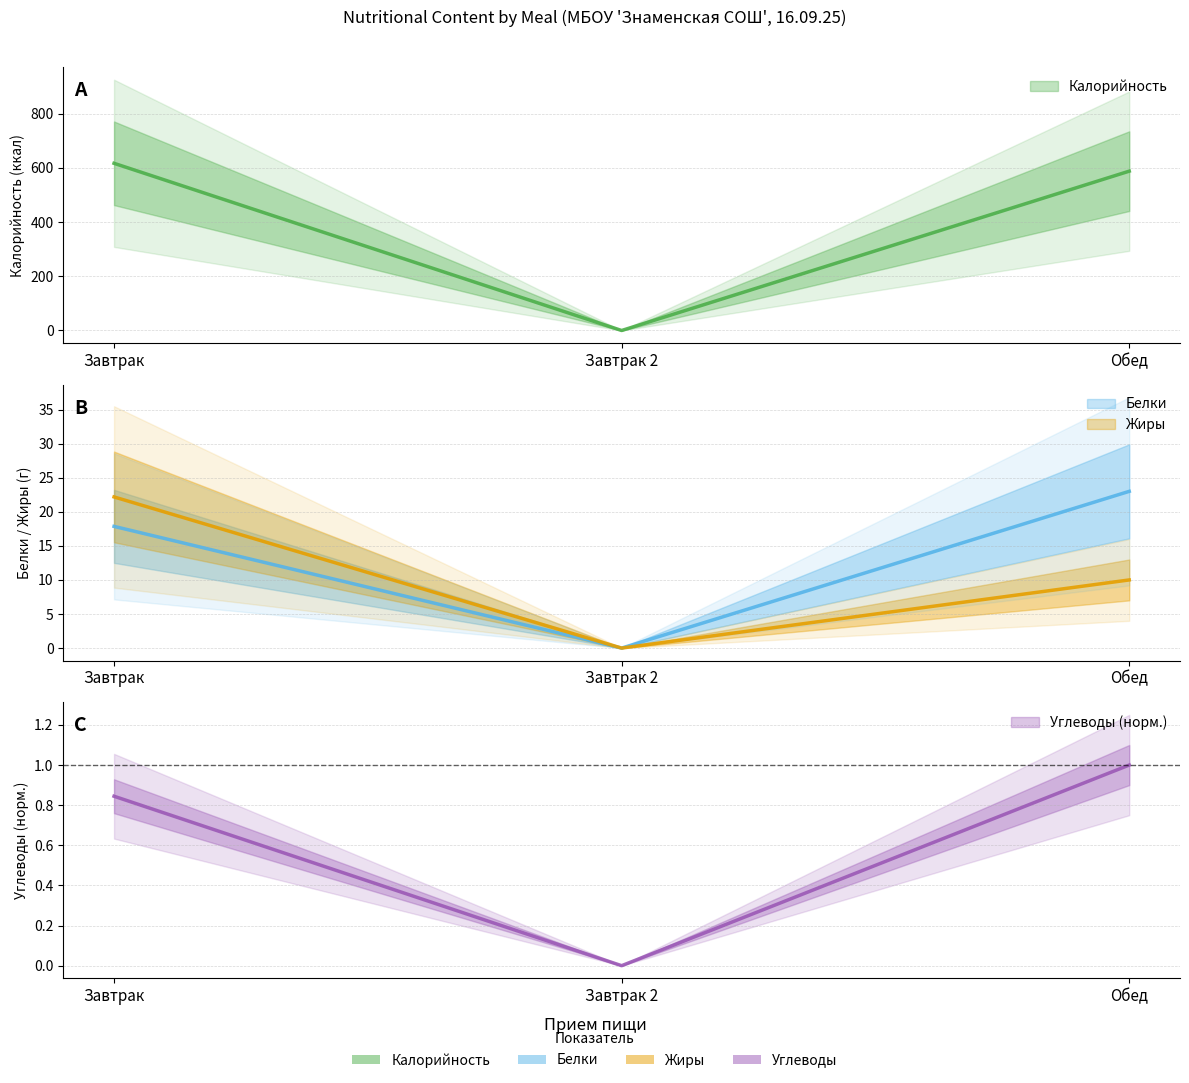

What is the average value of the Углеводы series?

0.6